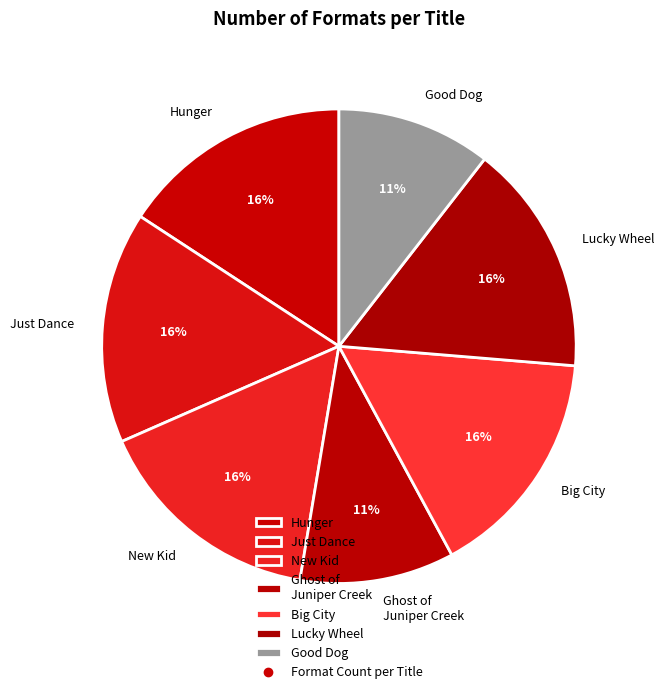

To the nearest percent, what is the average slice percentage?

14%